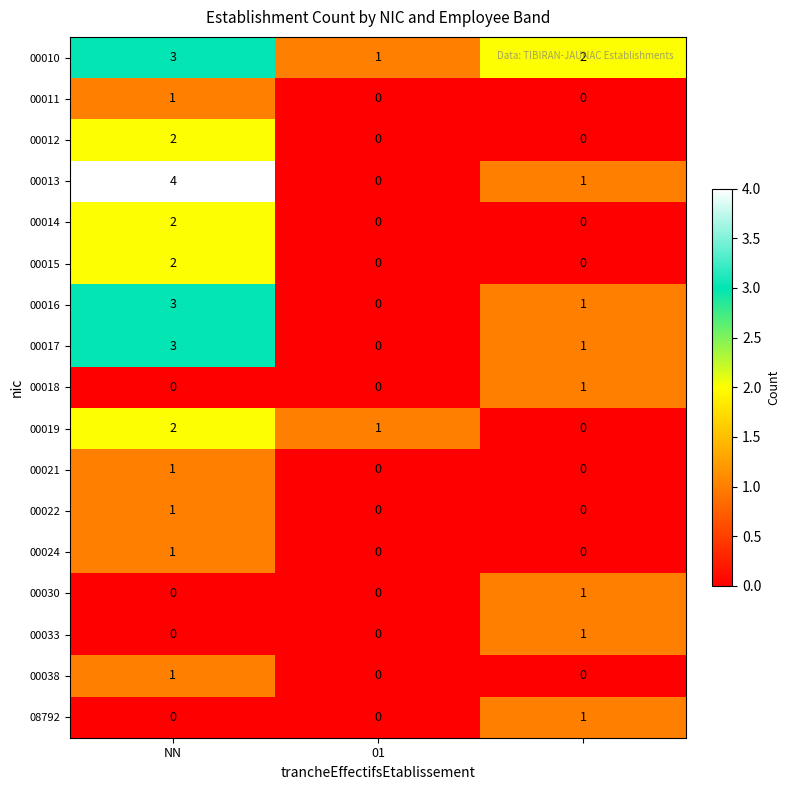

Which series has the widest spread of values?

00013